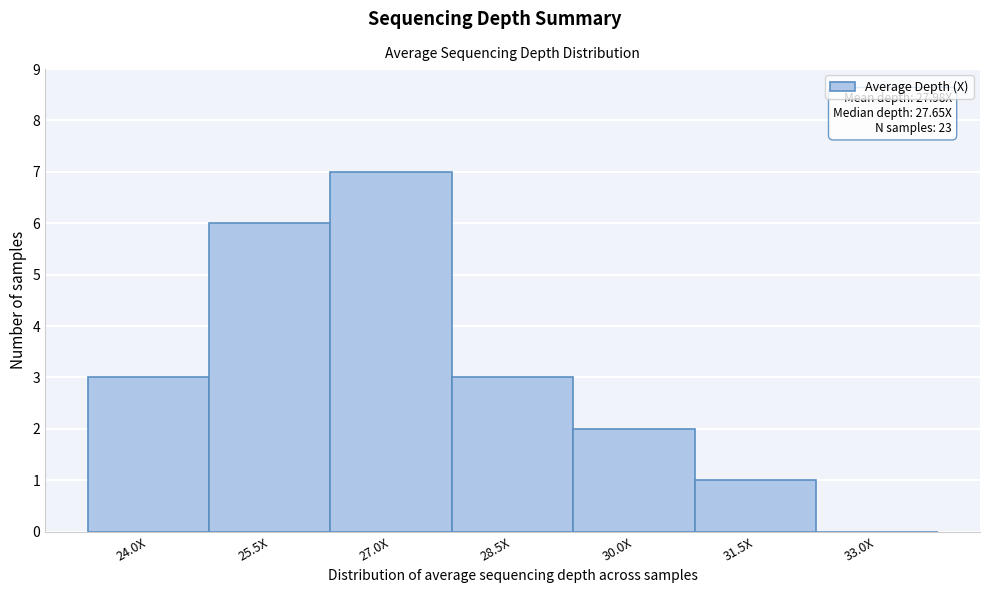

Reading left to right, list all the values displayed in this chart.

24.0X=3	25.5X=6	27.0X=7	28.5X=3	30.0X=2	31.5X=1	33.0X=0